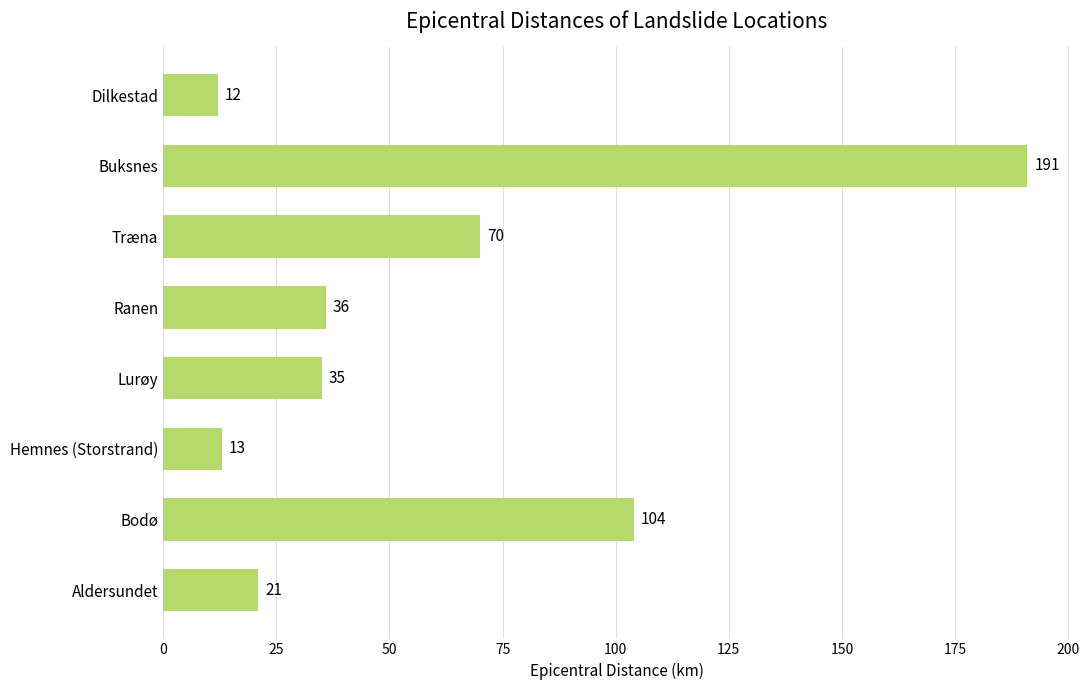

What is the maximum value shown in the chart?

191